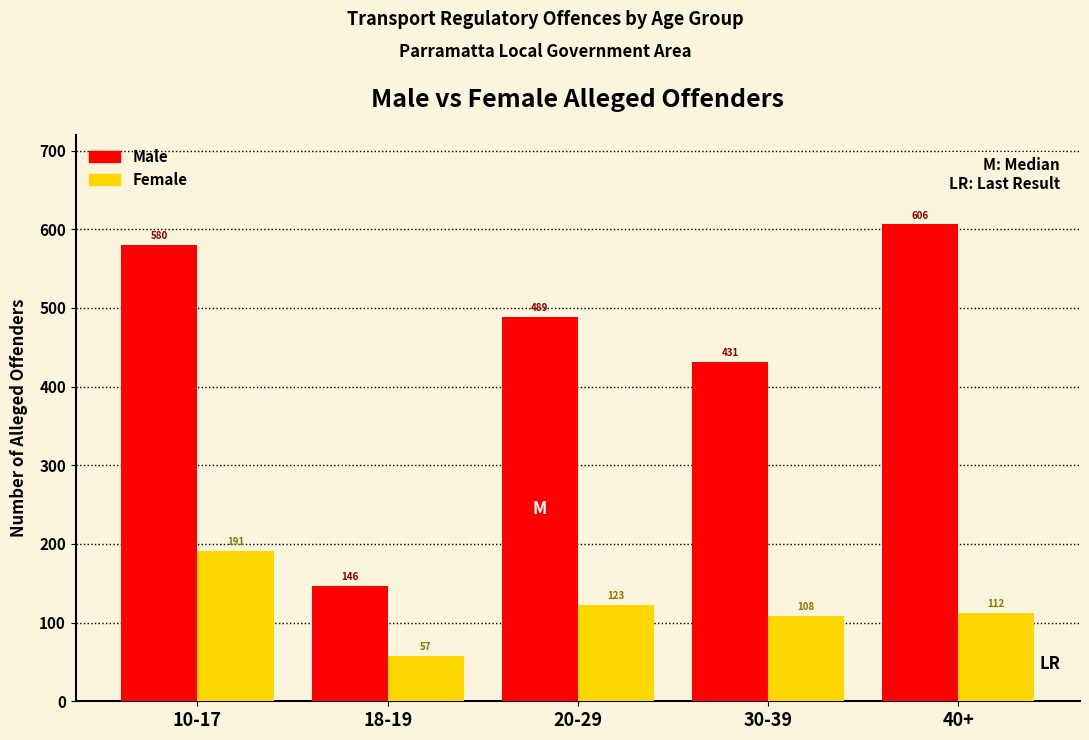

Reading left to right, list all the values displayed in this chart.

Male: 580	146	489	431	606
Female: 191	57	123	108	112